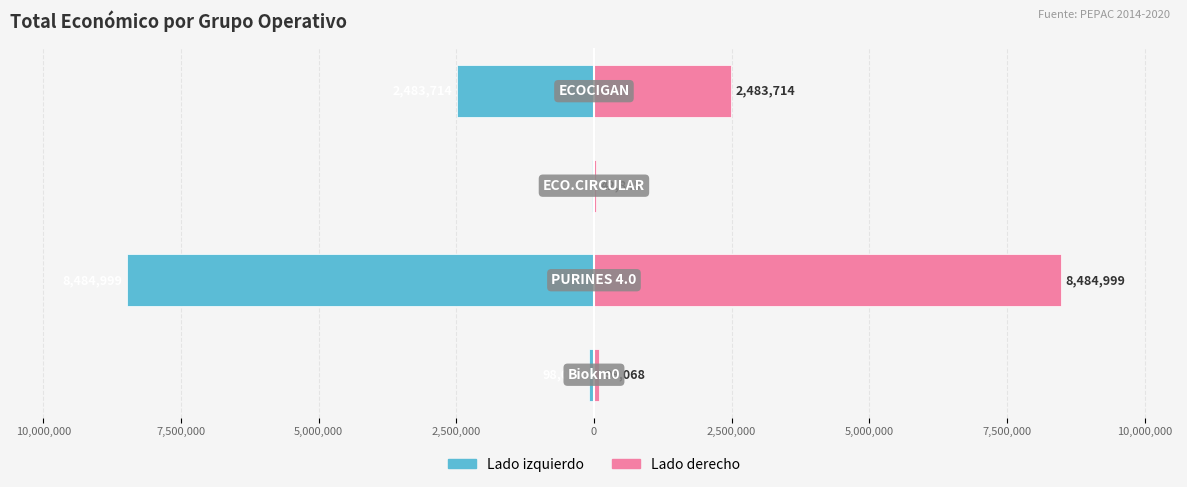

The Total económico (izq.) series shows -14402463 at 10,000,000. True or false?

False